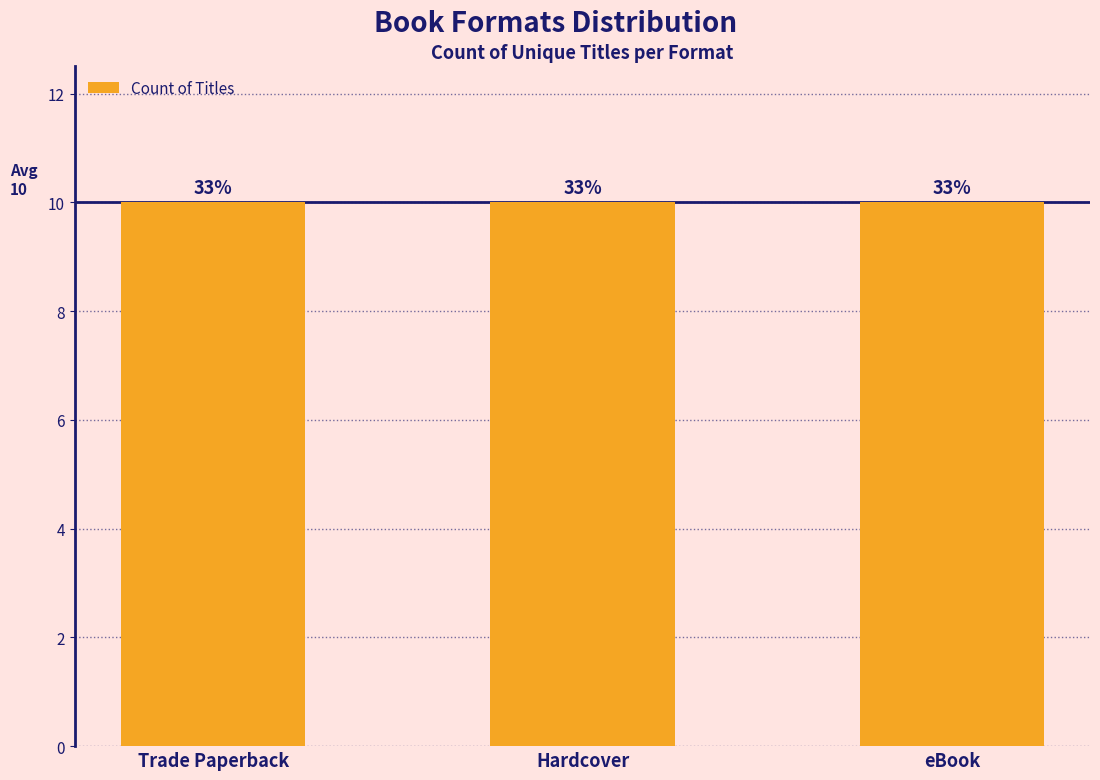

How many bars are there in total?

3